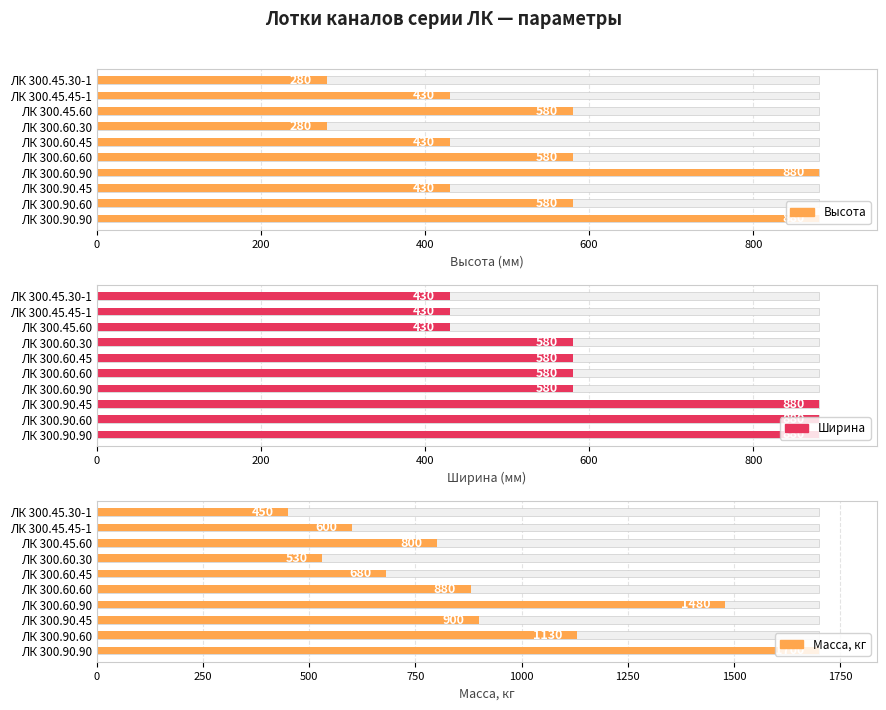

Are the bars grouped side by side (vs. stacked)?

Yes